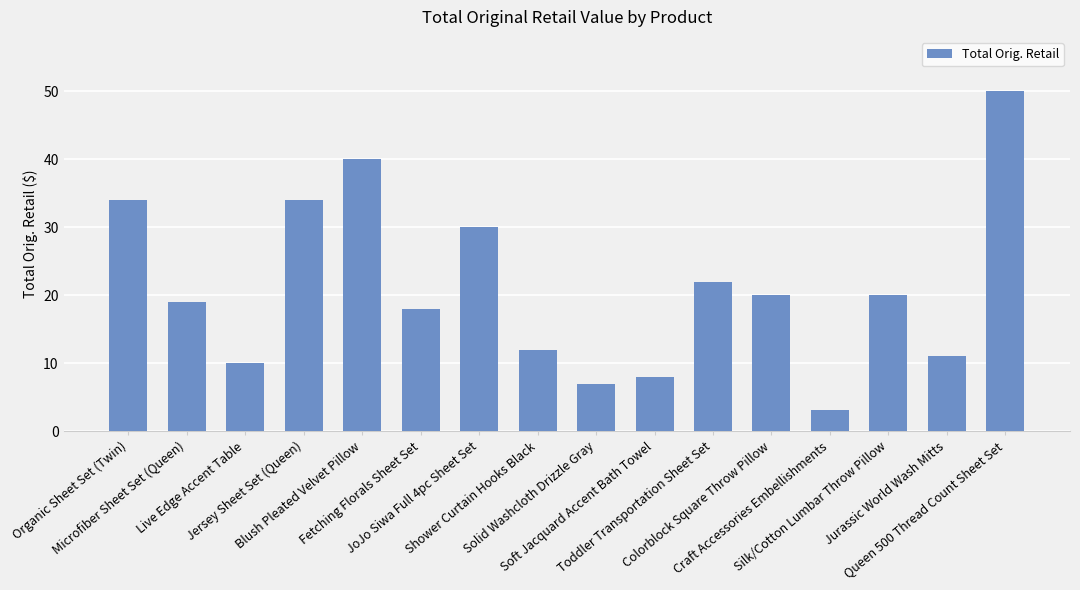

What is the difference between the values at Jurassic World Wash Mitts and Colorblock Square Throw Pillow?

9.0